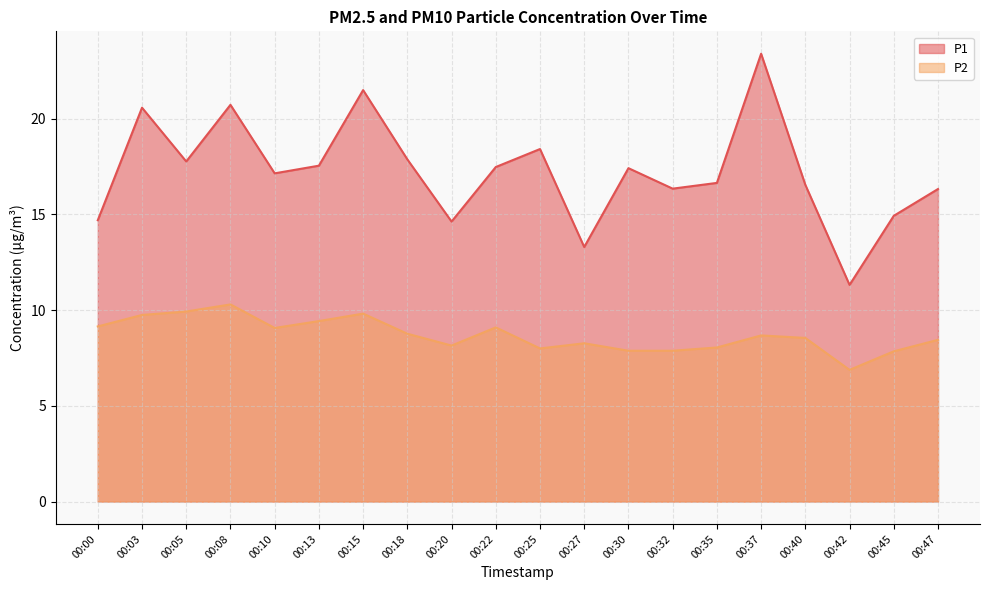

Reading left to right, extract all data points from this chart.

P1: 14.7	20.6	17.8	20.7	17.1	17.6	21.5	17.9	14.6	17.5	18.4	13.3	17.4	16.4	16.6	23.4	16.6	11.3	14.9	16.3
P2: 9.2	9.8	9.9	10.3	9.1	9.4	9.8	8.8	8.2	9.1	8.0	8.3	7.9	7.9	8.1	8.7	8.6	6.9	7.8	8.4